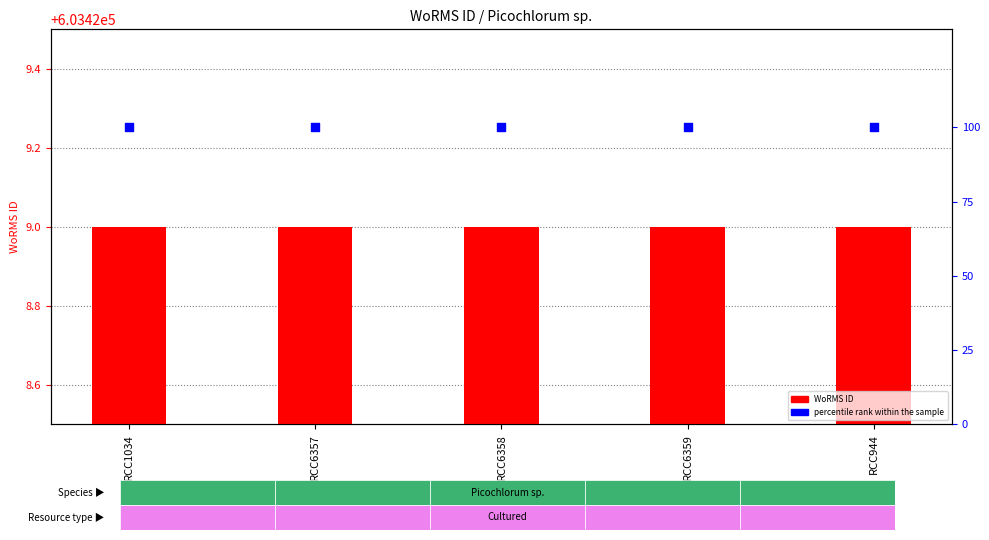

At how many categories does at least one series exceed 577816?

5